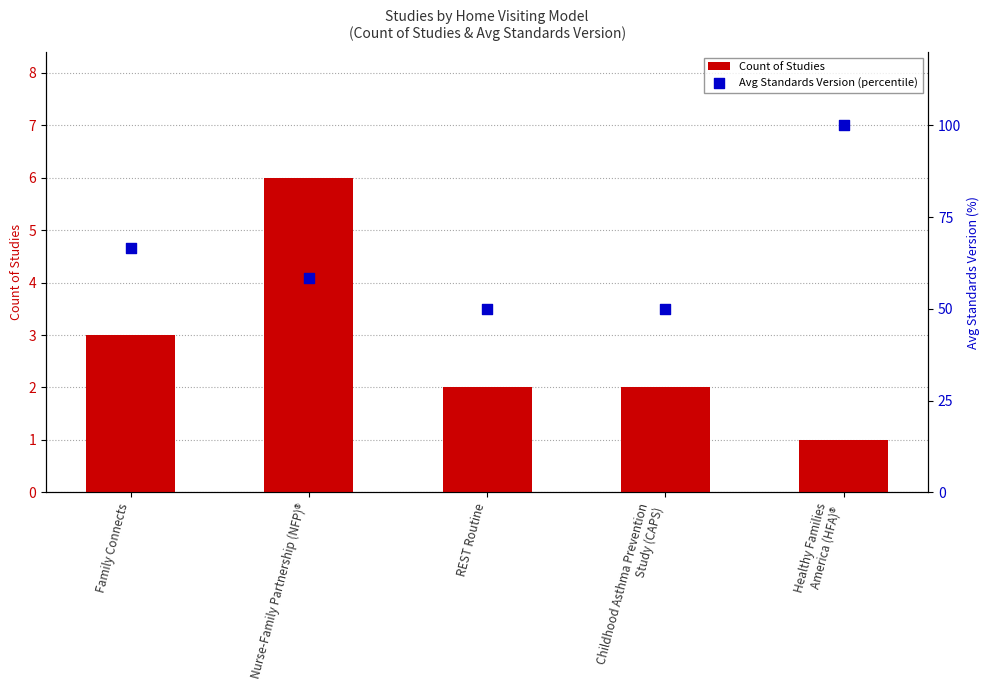

What is the total value across all series at Childhood Asthma Prevention
Study (CAPS)?

52.0